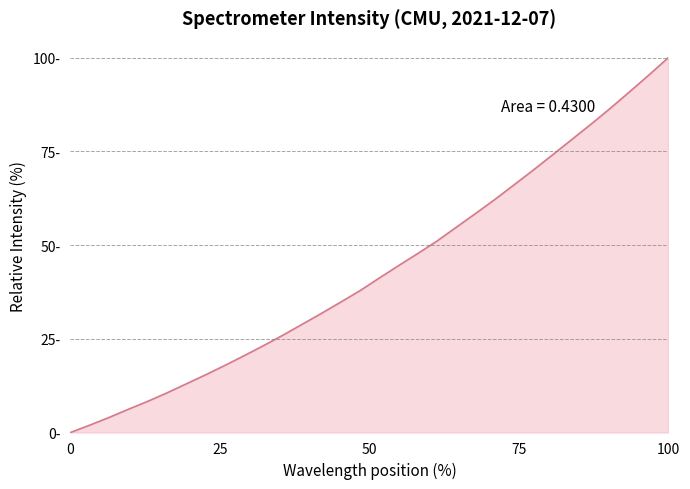

Is this an area chart (filled region under the line)?

Yes